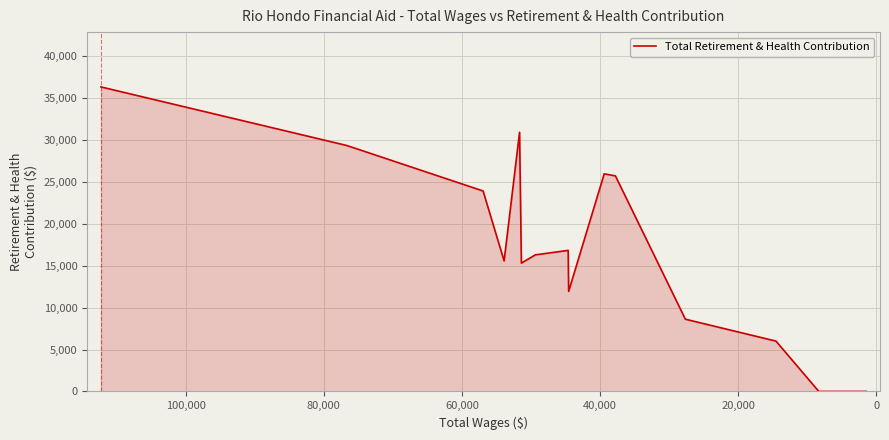

Count the number of categories in the chart.

23